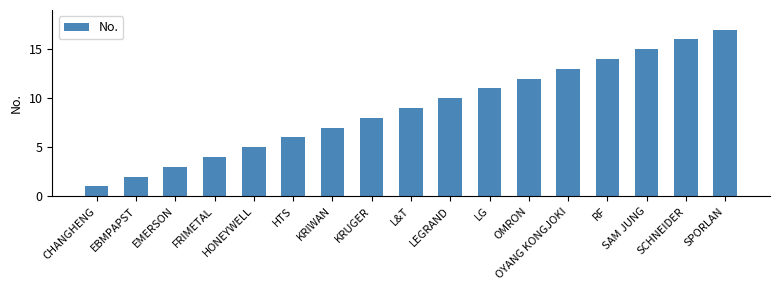

Rank the categories by value from lowest to highest.

CHANGHENG, EBMPAPST, EMERSON, FRIMETAL, HONEYWELL, HTS, KRIWAN, KRUGER, L&T, LEGRAND, LG, OMRON, OYANG KONGJOKI, RF, SAM JUNG, SCHNEIDER, SPORLAN